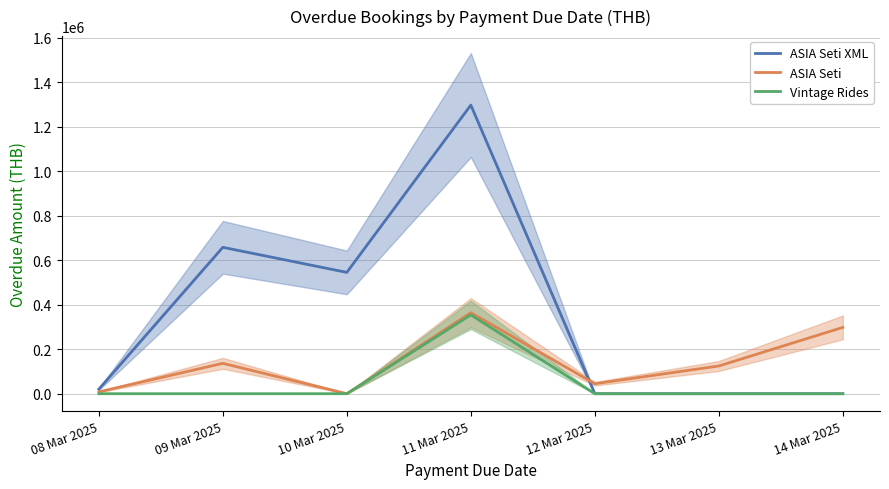

What are all the series names shown in the legend?

ASIA Seti XML, ASIA Seti, Vintage Rides